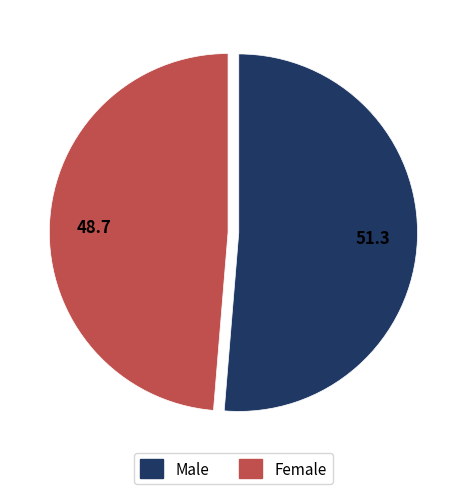

Is it true that Male is 51% of the pie?

True